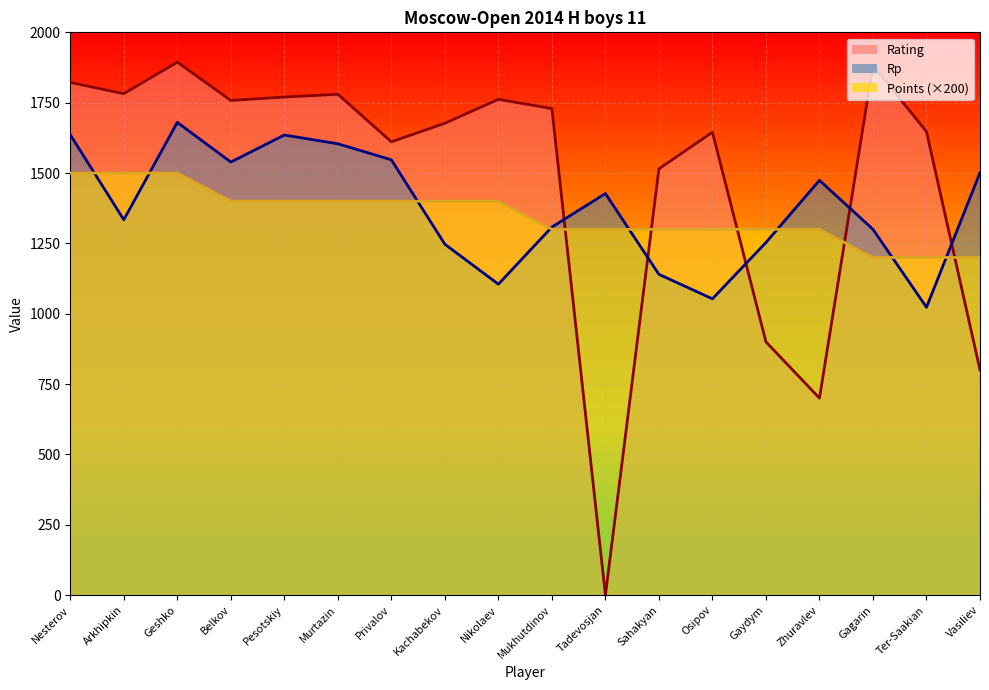

Which series has the largest range (max minus min)?

Rating